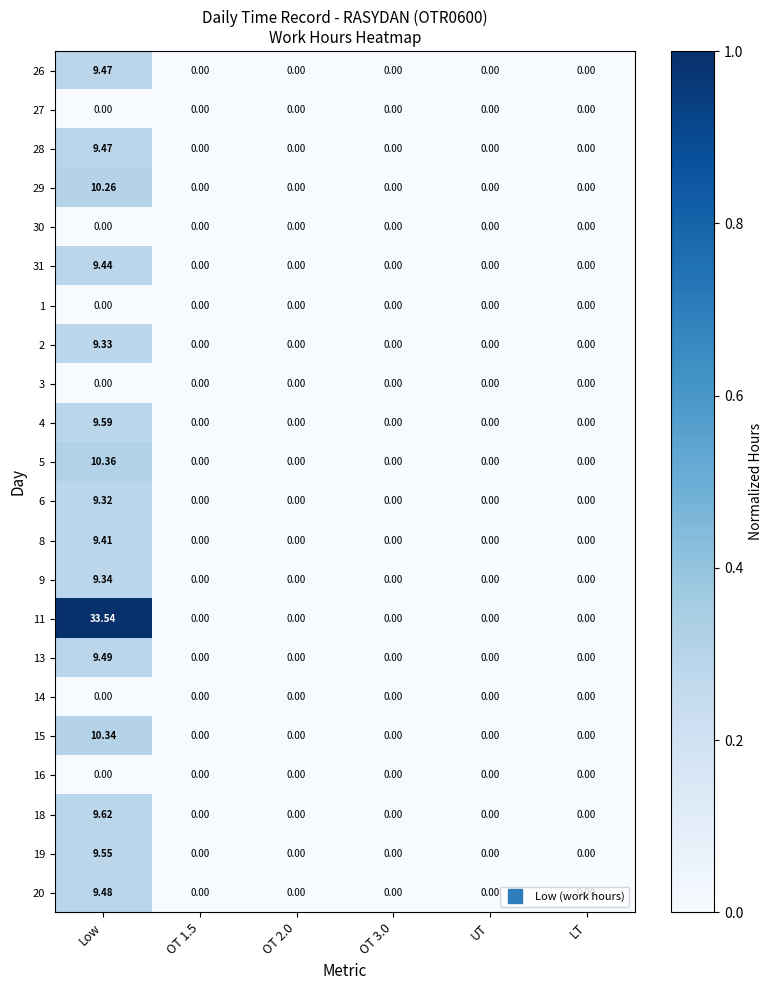

Is the value of 3 at Low greater than the value of 4 at Low?

No